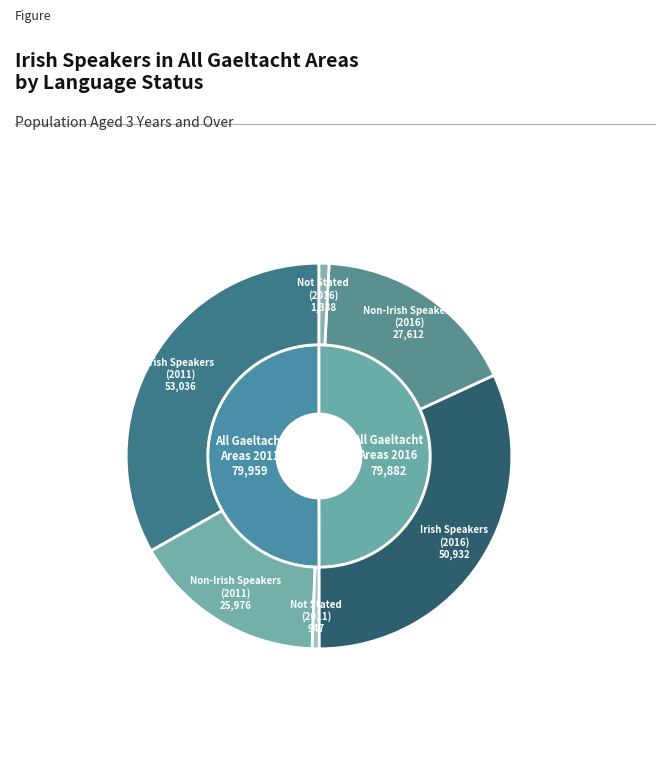

Is there a majority slice in this chart?

Yes